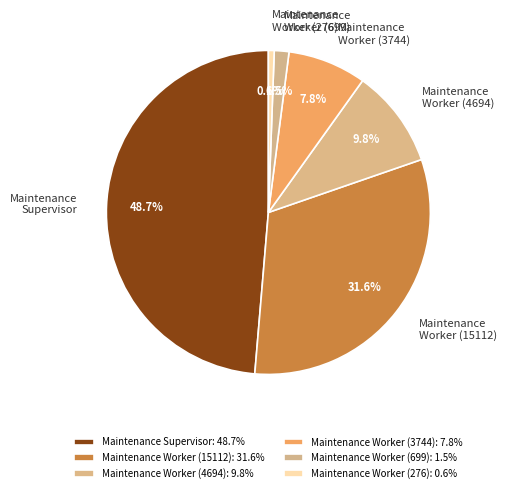

To the nearest percent, what is the average slice percentage?

17%